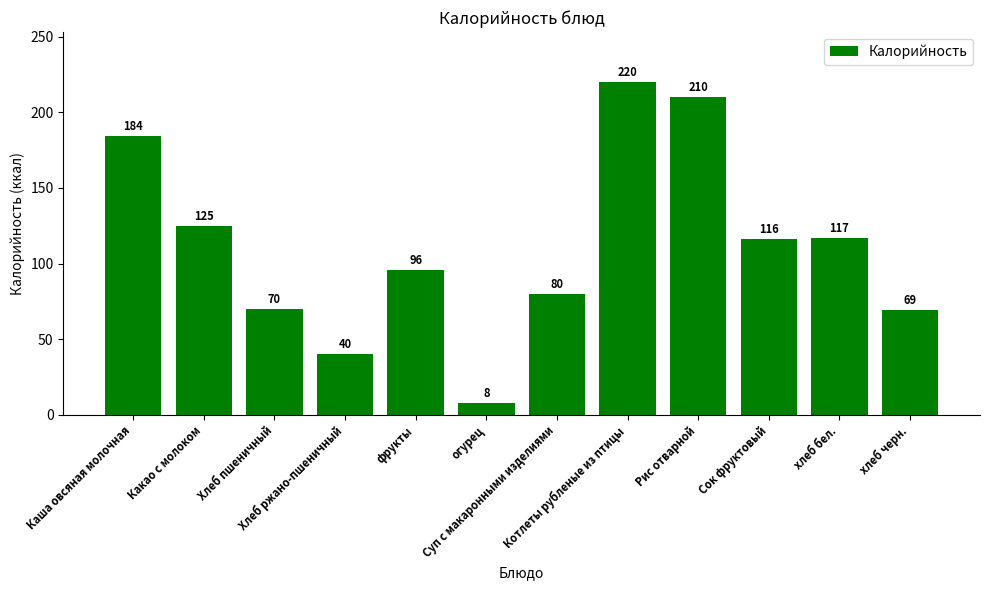

True or false: the data shows 282 at Рис отварной.

False